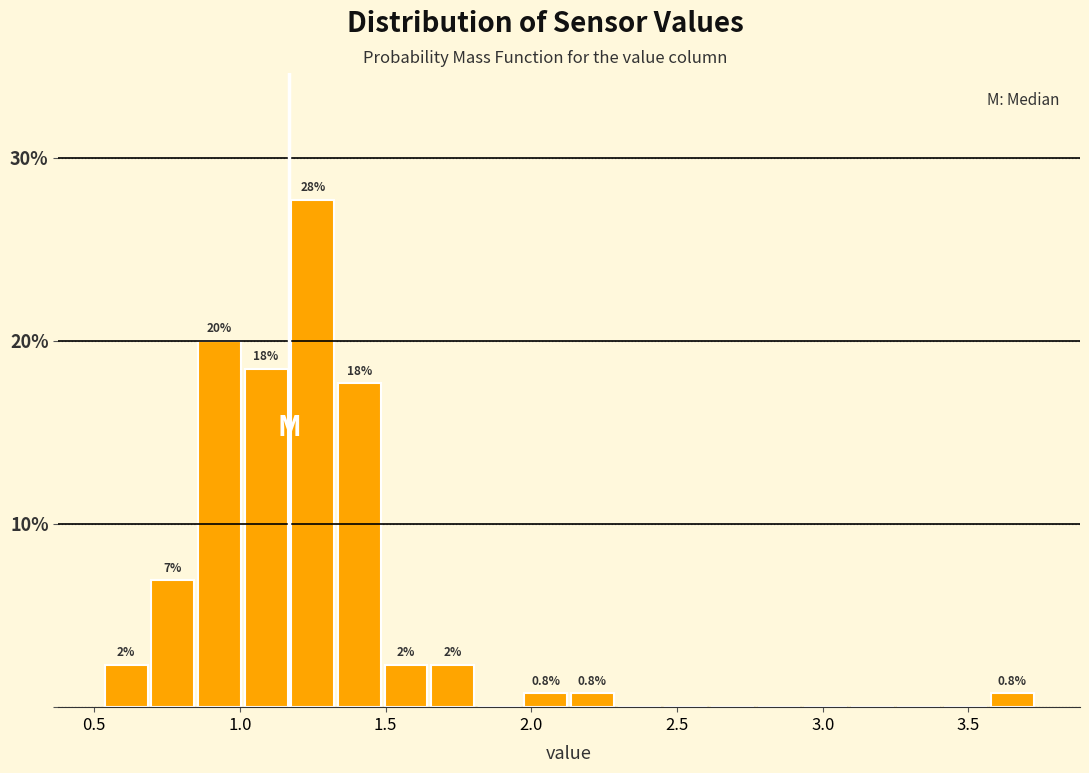

Around what value on the x-axis is the tallest bar? Give the approximate position of its centre, as read against the axis.

1.25